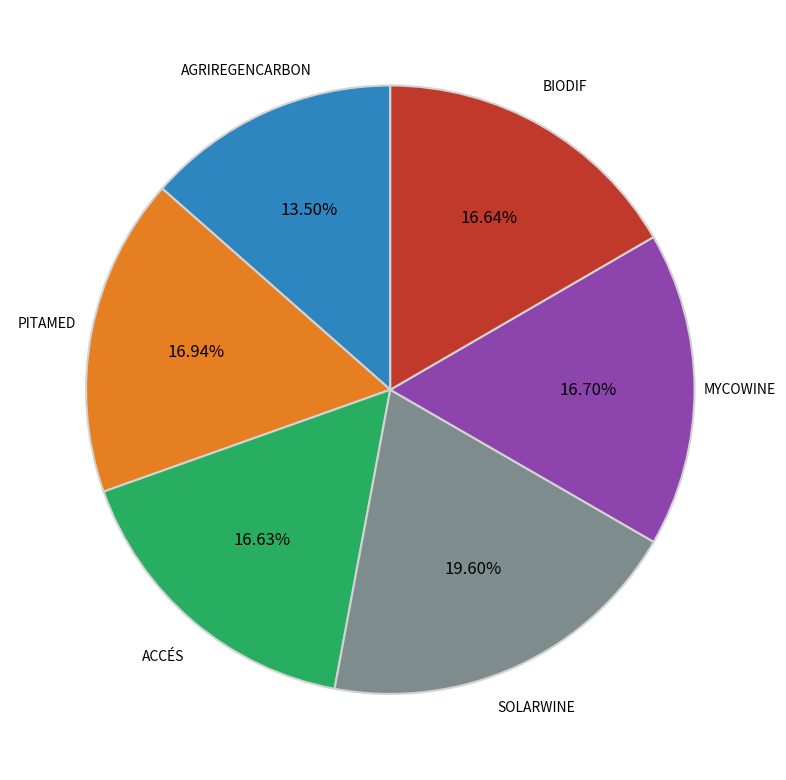

Is there a majority slice in this chart?

No